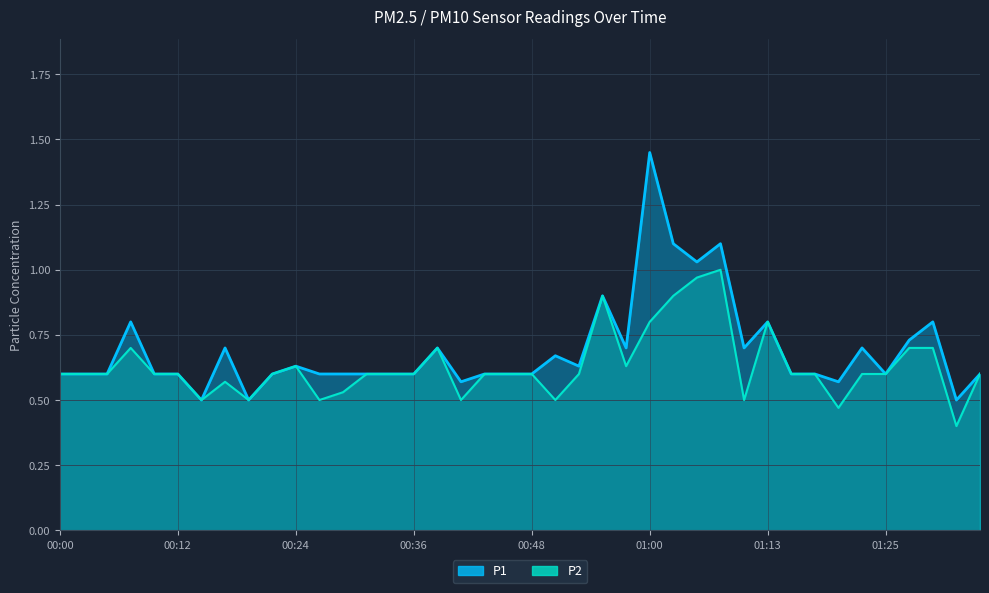

What is the difference between the maximum and minimum values in the P1 series?

0.9